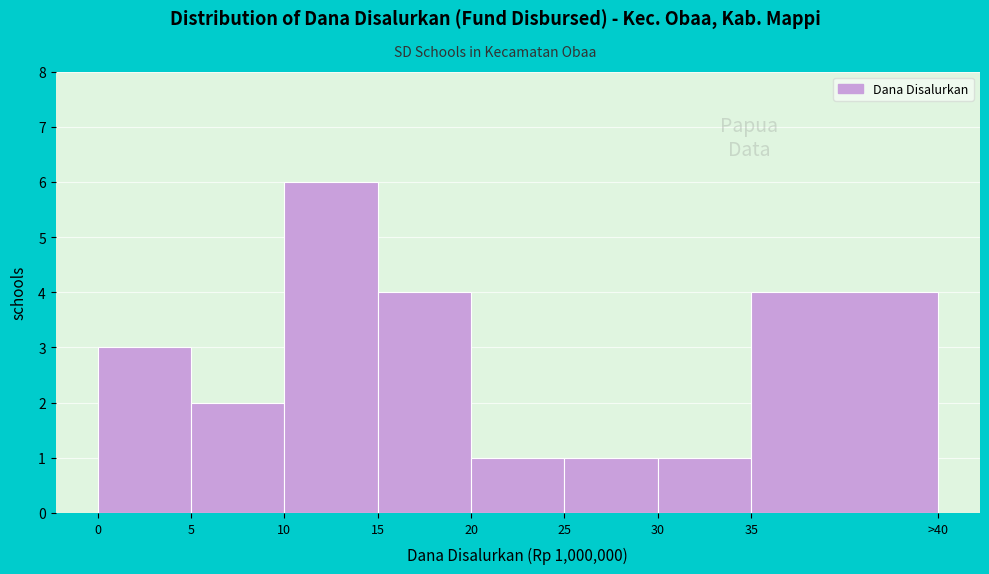

Reading left to right, transcribe all the data shown in this chart.

3	2	6	4	1	1	1	4